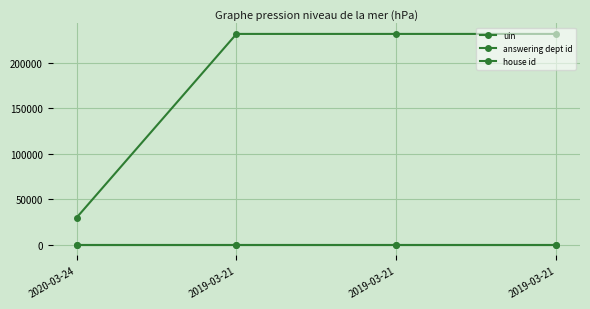

How many lines are shown in the chart?

3